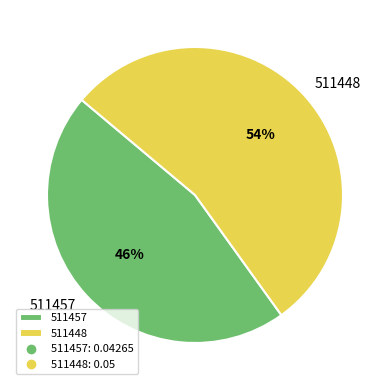

Count the number of slices in the pie.

2